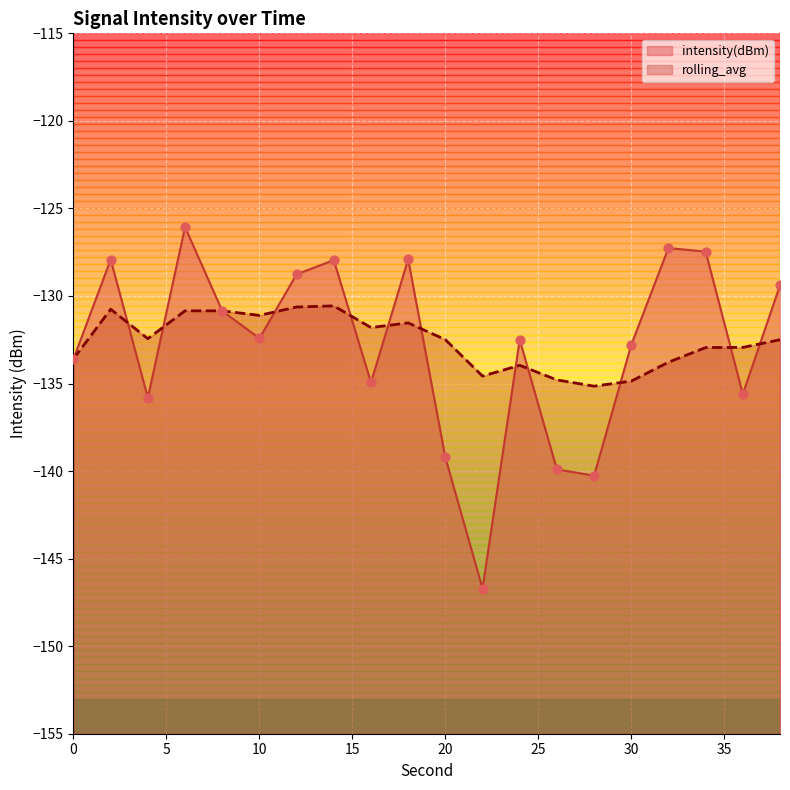

Which series has the largest total across all categories?

rolling_avg